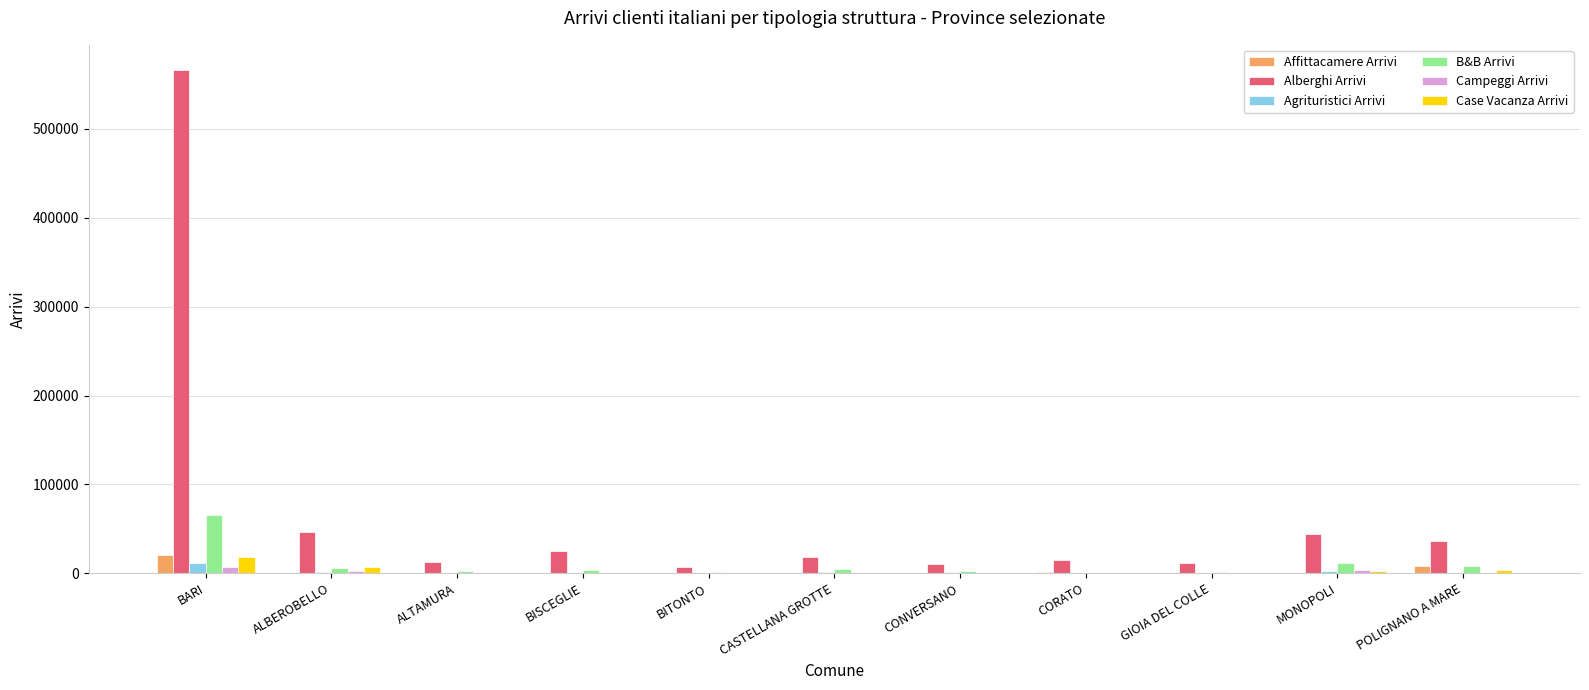

At which category is the sum across all series the highest?

BARI